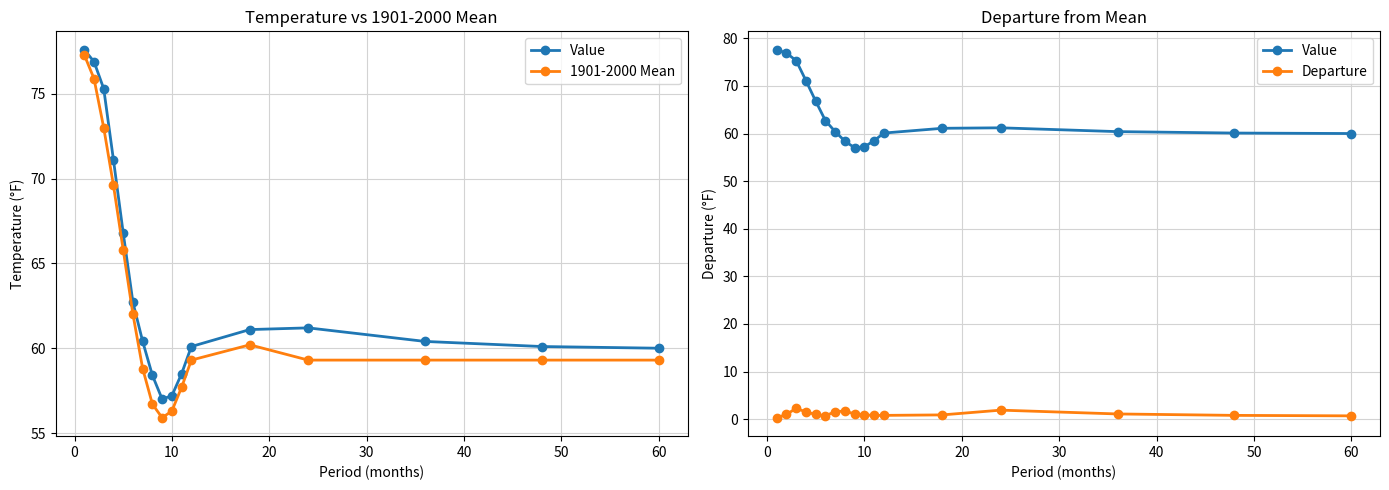

Which series has the largest range (max minus min)?

1901-2000 Mean